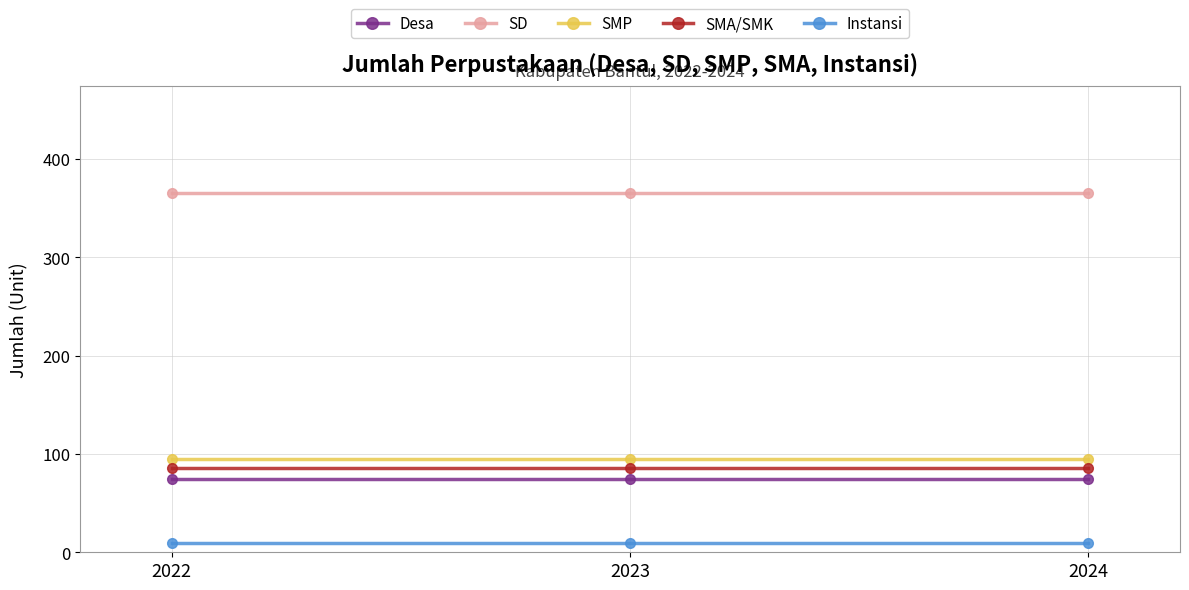

What is the sum of the SMP values at 2023 and 2024?

190